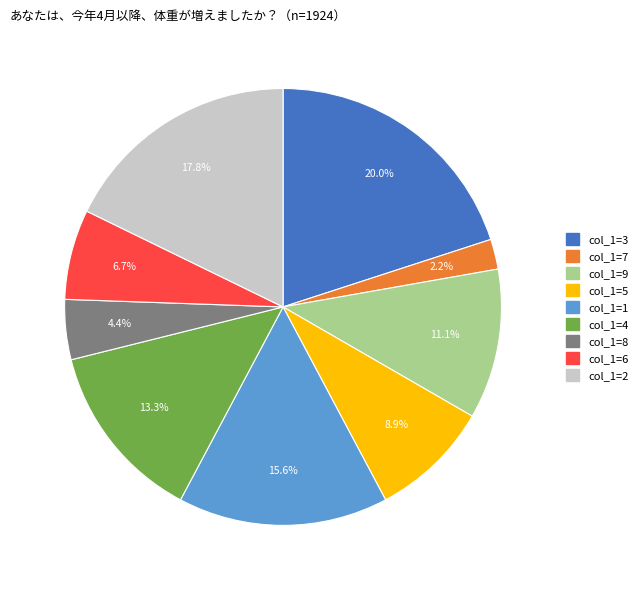

Is there any slice that represents more than half of the pie?

No